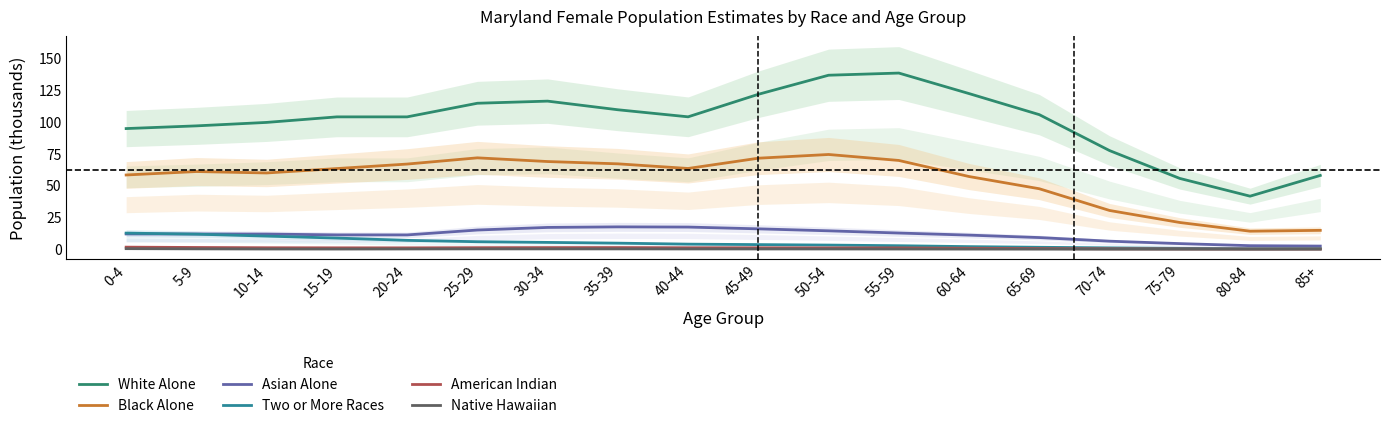

Rank the series by their maximum value, from lowest to highest.

Native Hawaiian, American Indian, Two or More Races, Asian Alone, Black Alone, White Alone